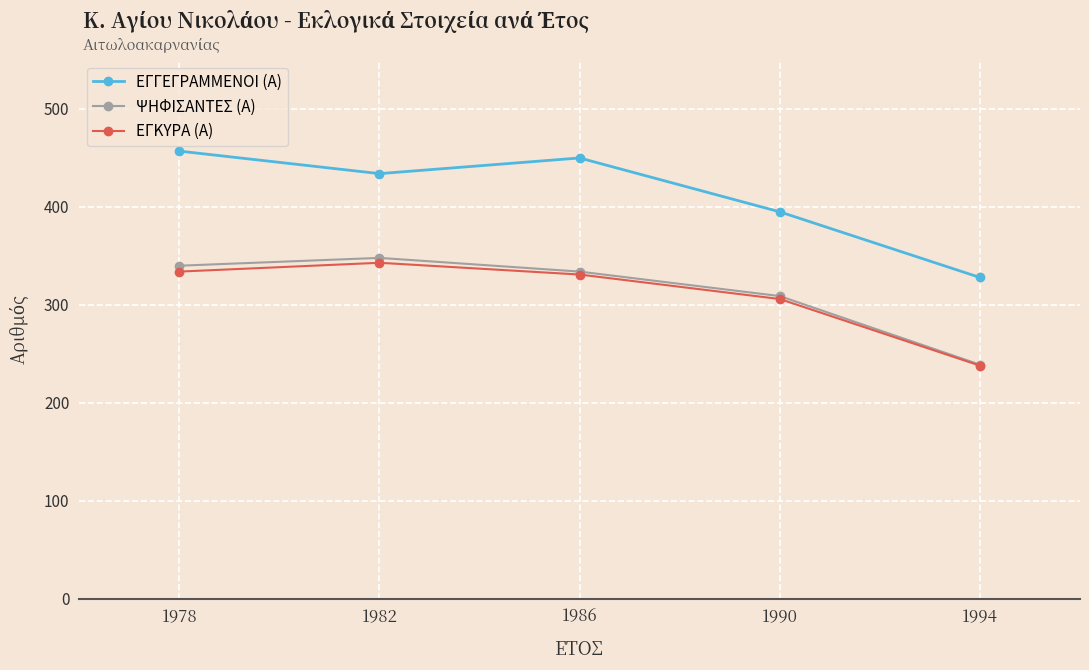

Where does the ΕΓΓΕΓΡΑΜΜΕΝΟΙ (Α) series first go above 434?

1978